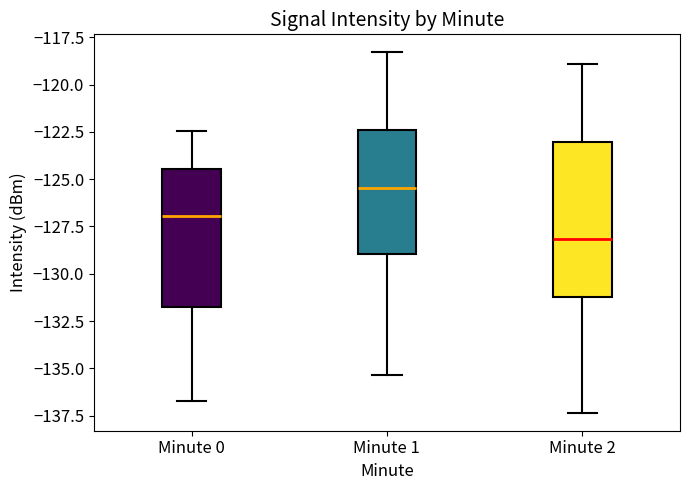

Reading left to right, transcribe this box plot: for each box, give where its median line is, the range the box spans, and where its two whiskers end, as read against the y-axis. The values are not printed on the chart, so give them approximately, as read against the axis.

Minute 0: median -127.0, box -131.5 to -124.5, whiskers -136.5 to -122.5
Minute 1: median -125.5, box -129.0 to -122.5, whiskers -135.5 to -118.5
Minute 2: median -128.0, box -131.0 to -123.0, whiskers -137.5 to -119.0